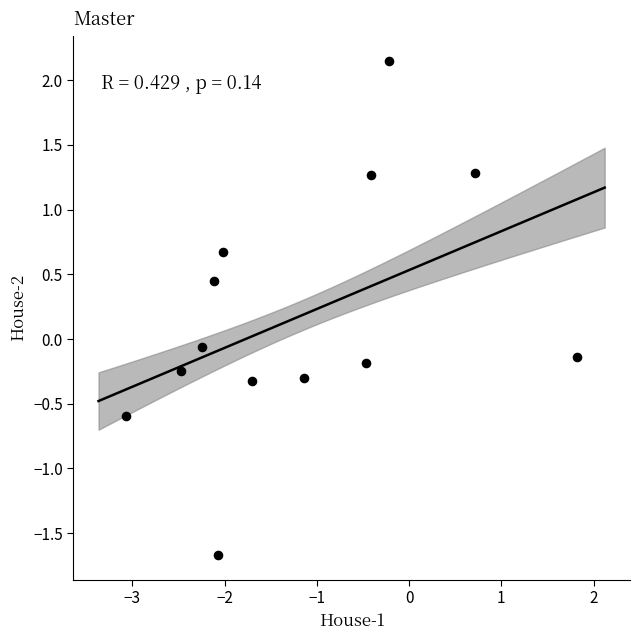

What is the range of Y values (max minus min)?

3.8